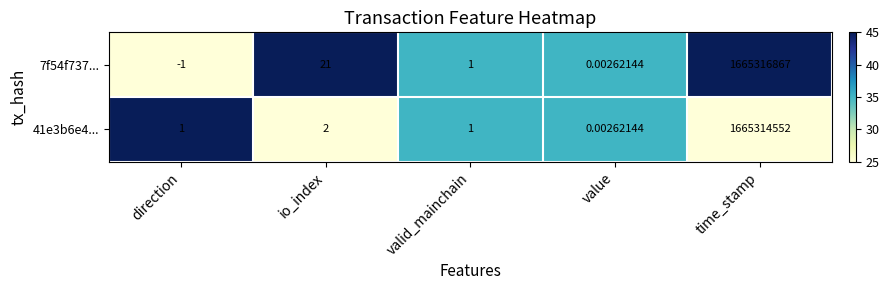

At which label is 7f54f737... closest to 832658433?

io_index